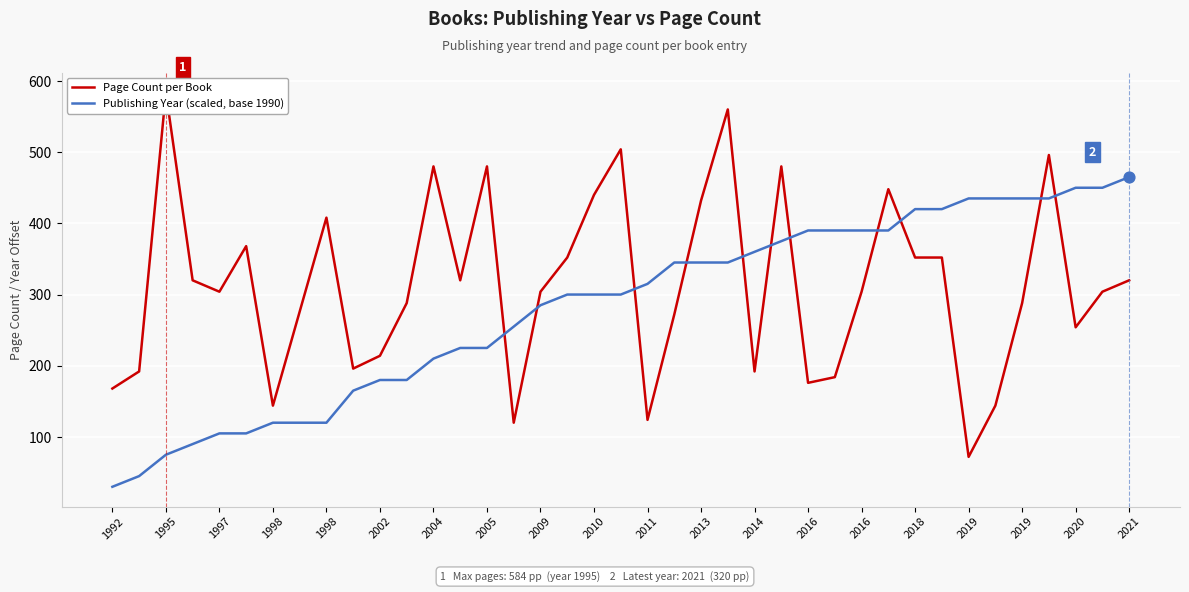

Which series contains the highest Y value?

Page Count per Book